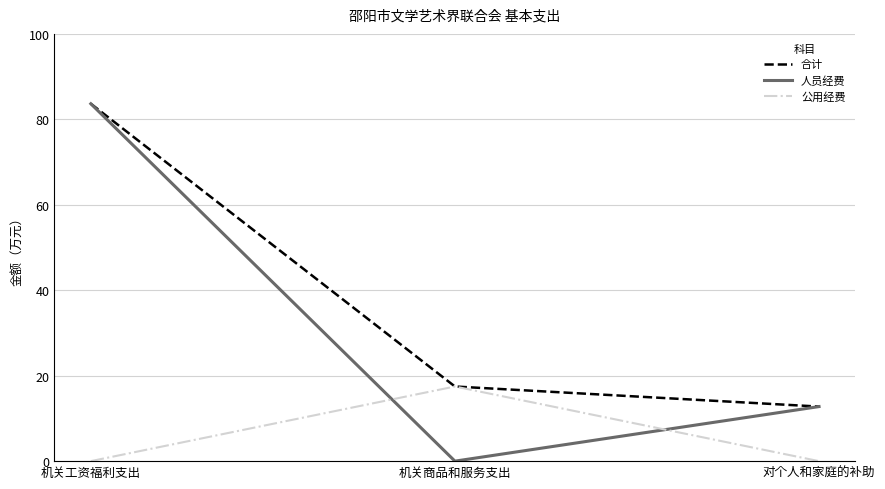

How many lines are shown in the chart?

3